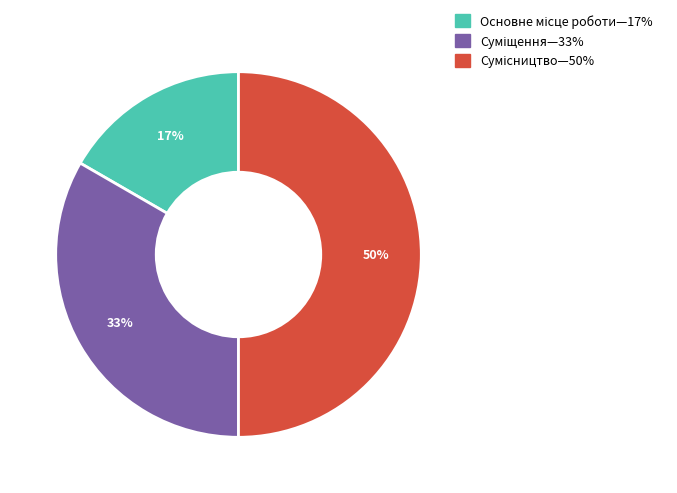

To the nearest percent, what is the average slice percentage?

33%